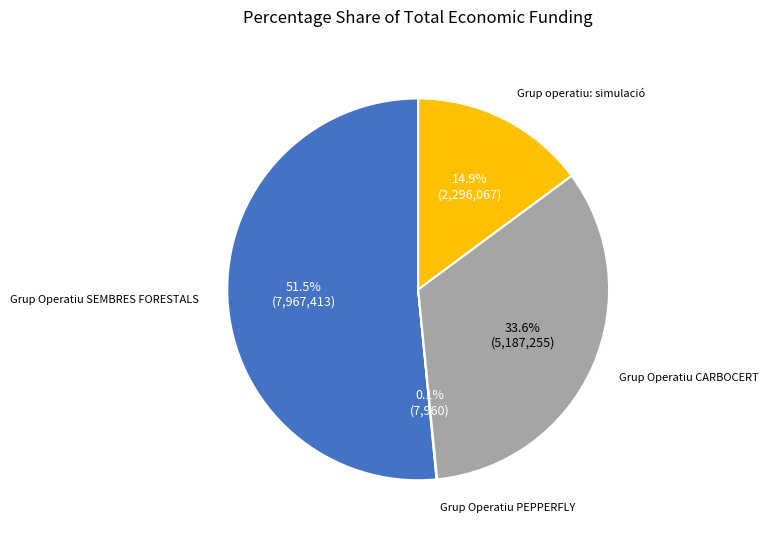

Is there a majority slice in this chart?

Yes